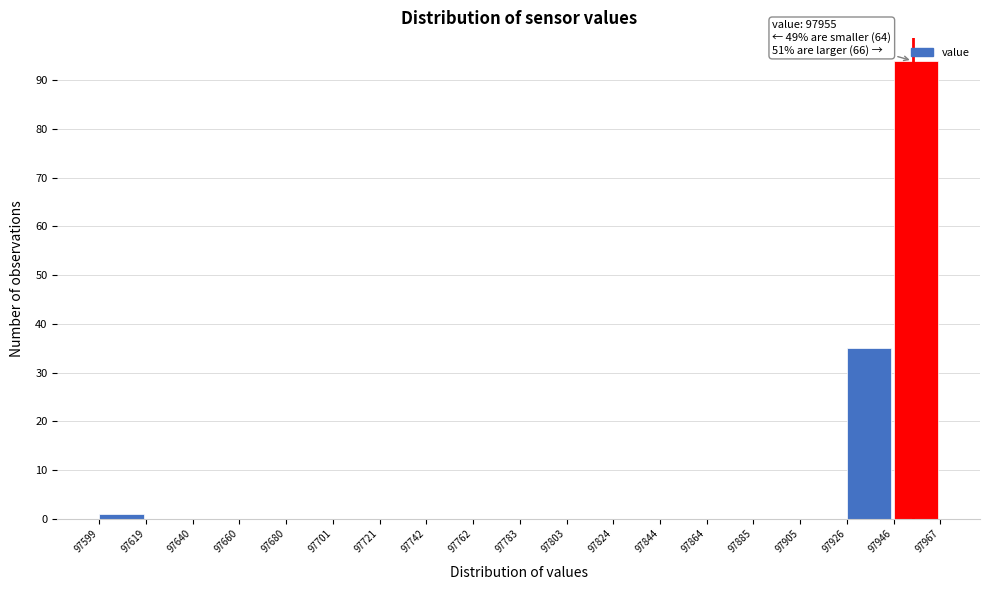

Which range on the x-axis has the tallest bar?

97946 to 97967